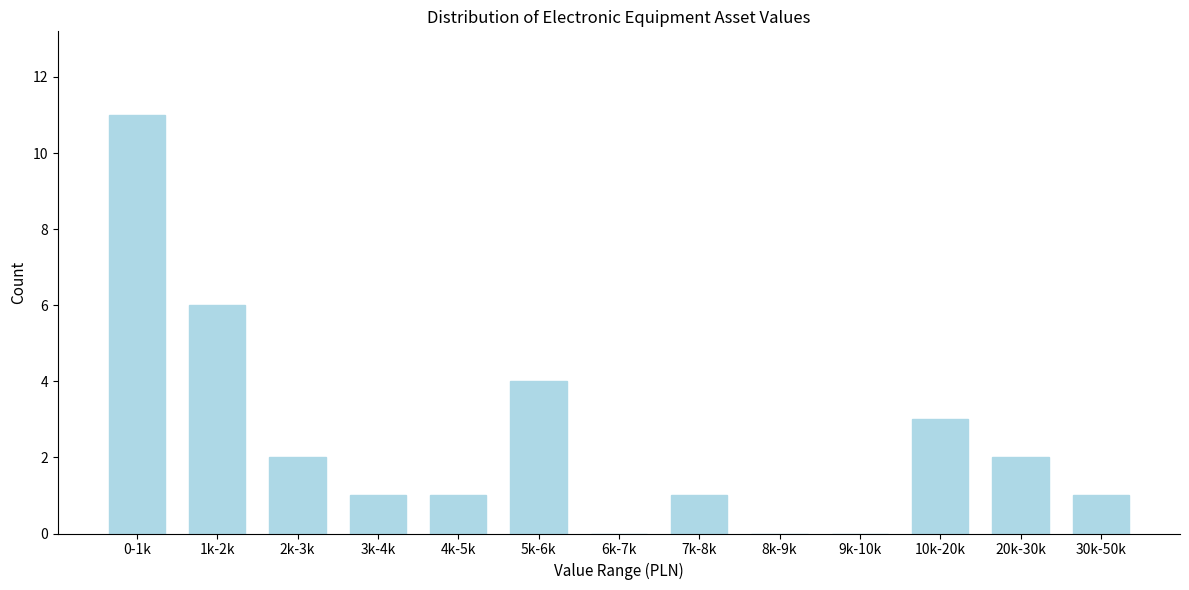

Reading left to right, what are all the values shown in this chart?

0-1k=11	1k-2k=6	2k-3k=2	3k-4k=1	4k-5k=1	5k-6k=4	6k-7k=0	7k-8k=1	8k-9k=0	9k-10k=0	10k-20k=3	20k-30k=2	30k-50k=1